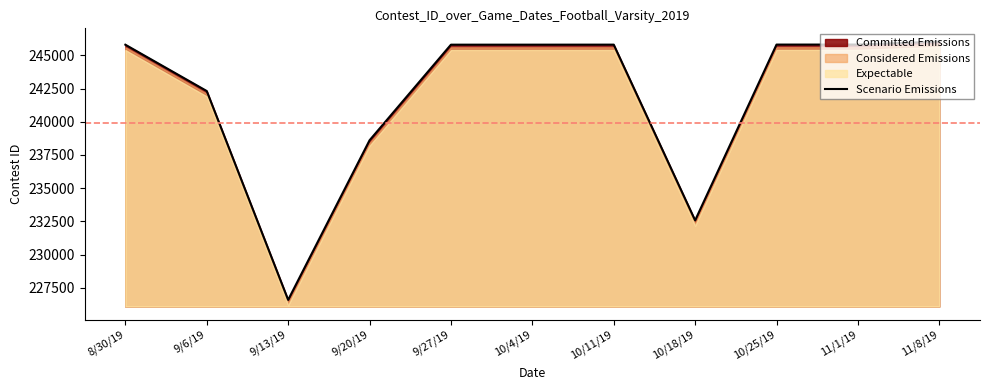

Reading left to right, list all the values displayed in this chart.

245800	242314	226595	238604	245802	245803	245805	232579	245809	245811	246035